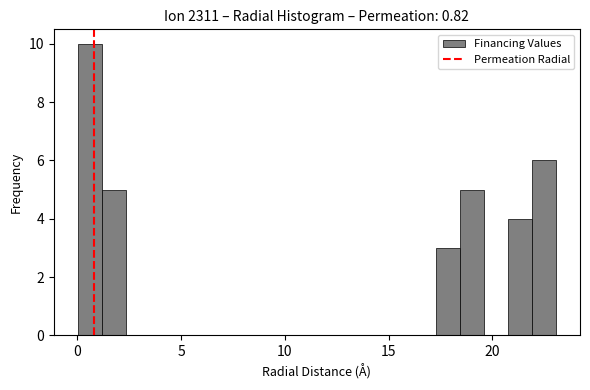

Read against the x-axis, roughly where is the centre of the tallest bar?

0.5